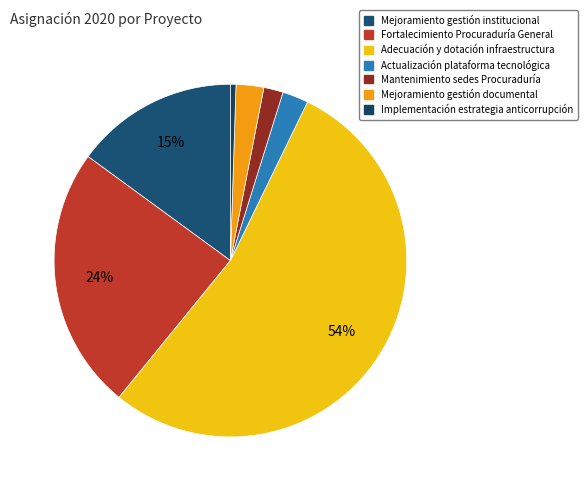

Rank the categories by value from highest to lowest.

Adecuación y dotación infraestructura, Fortalecimiento Procuraduría General, Mejoramiento gestión institucional, Mejoramiento gestión documental, Actualización plataforma tecnológica, Mantenimiento sedes Procuraduría, Implementación estrategia anticorrupción